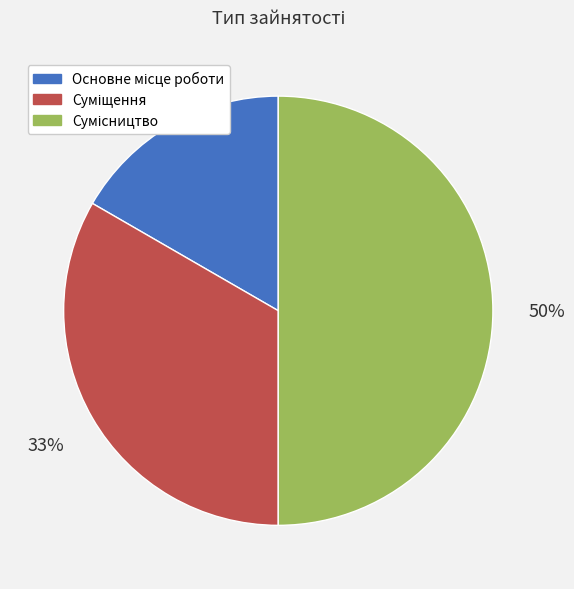

To the nearest percent, what is the difference between the largest and smallest slice percentages?

33%